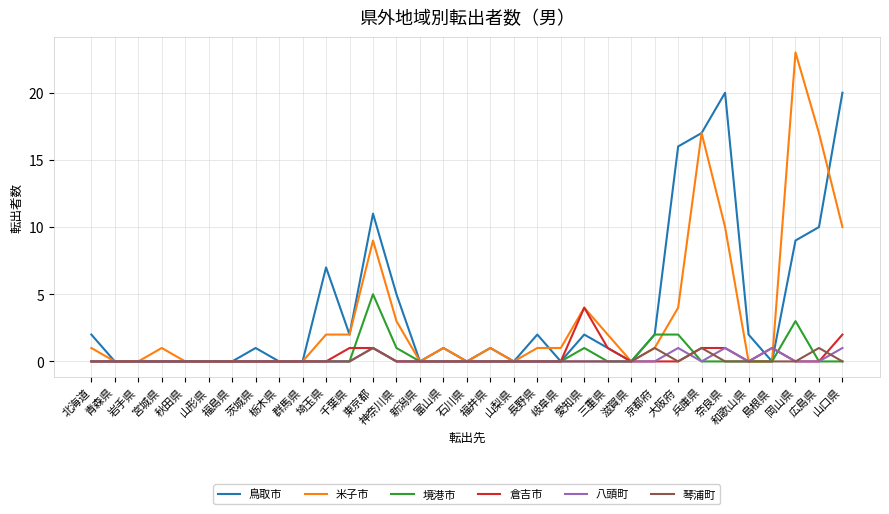

How many lines are shown in the chart?

6